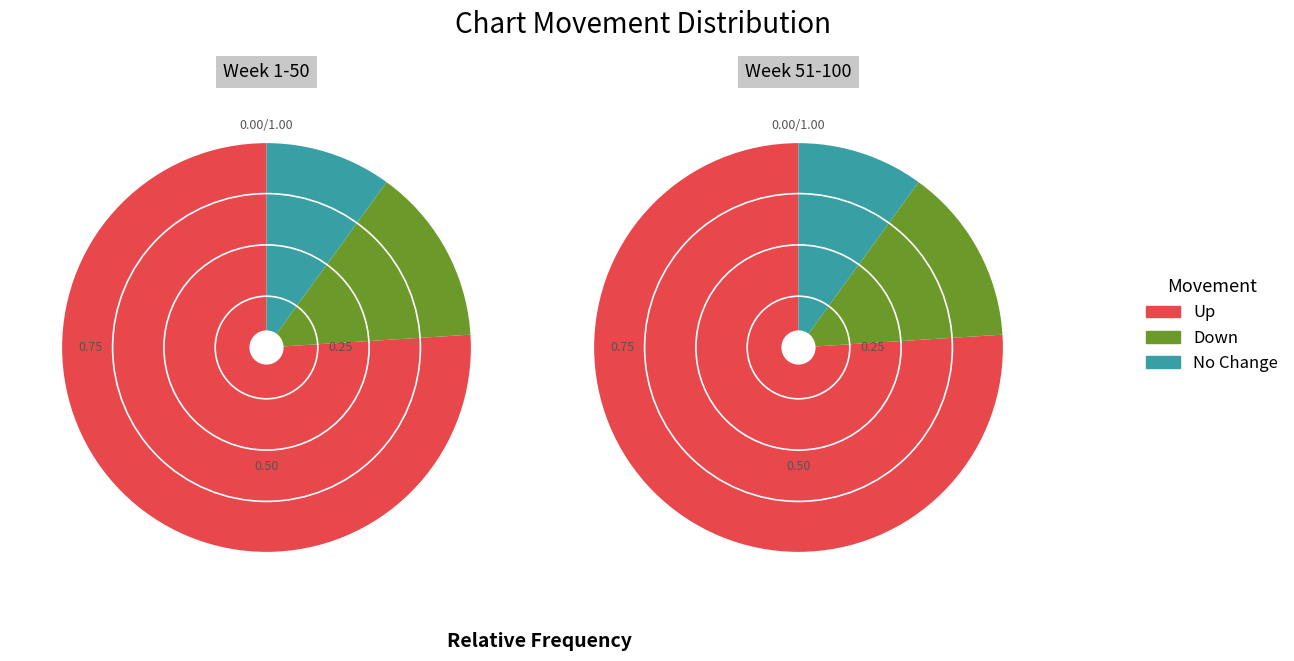

True or false: down accounts for 3% of the total.

False